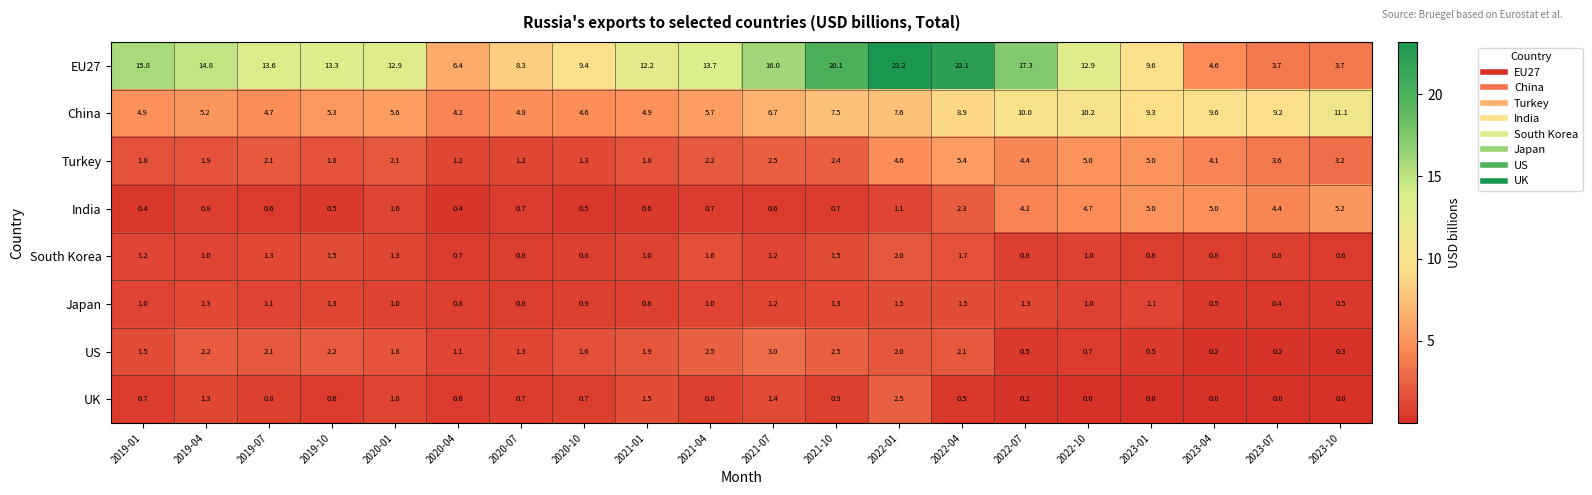

Is it true that India equals 1.0 at 2019-07?

False